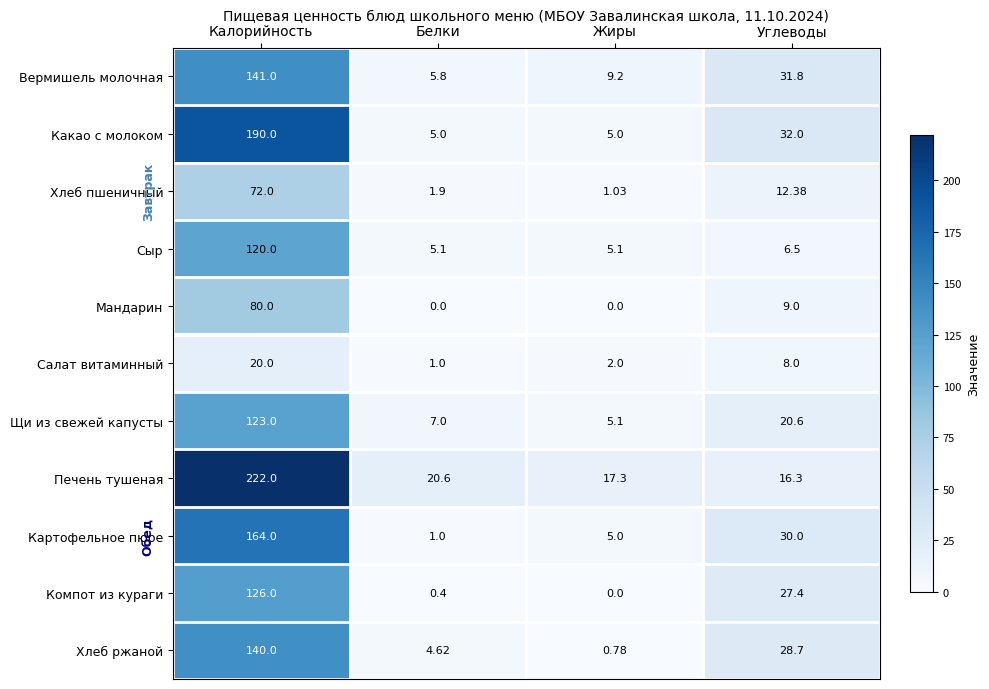

At Калорийность, list the series in order from largest to smallest.

Печень тушеная, Какао с молоком, Картофельное пюре, Вермишель молочная, Хлеб ржаной, Компот из кураги, Щи из свежей капусты, Сыр, Мандарин, Хлеб пшеничный, Салат витаминный